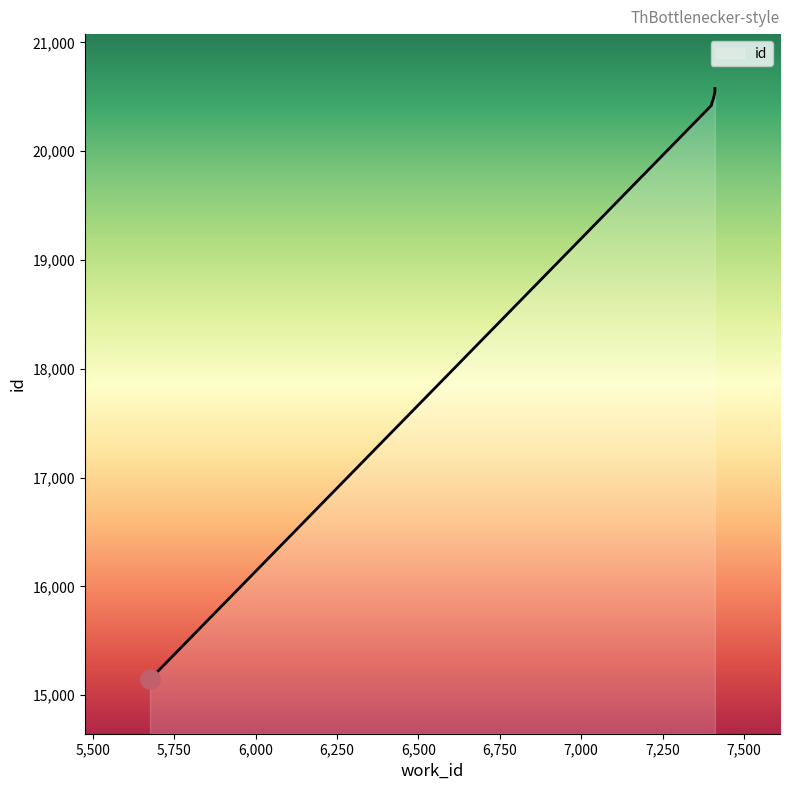

How many series are shown in this chart?

1